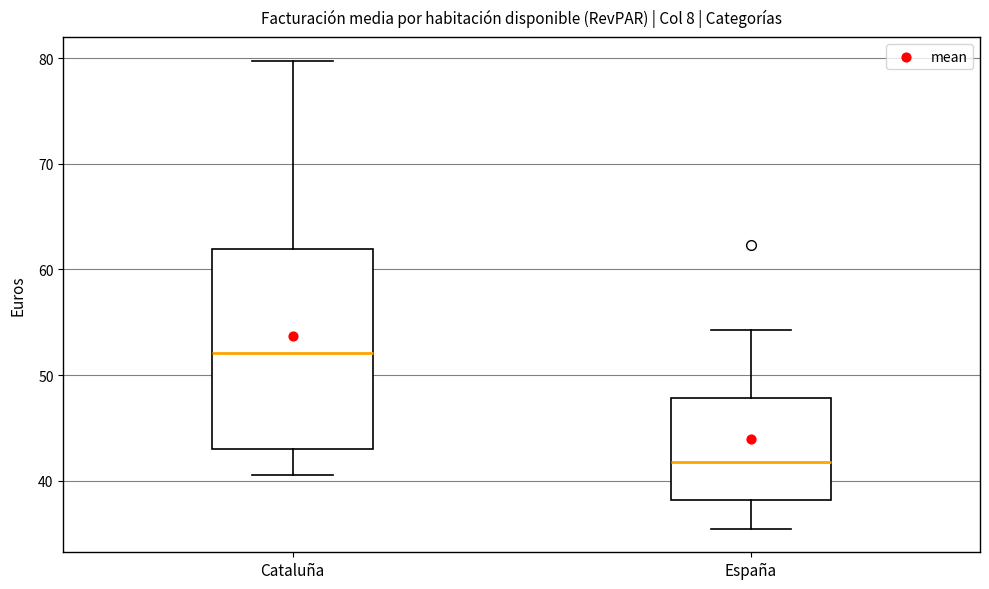

Which box is the tallest, from its lower edge to its upper edge?

Cataluña